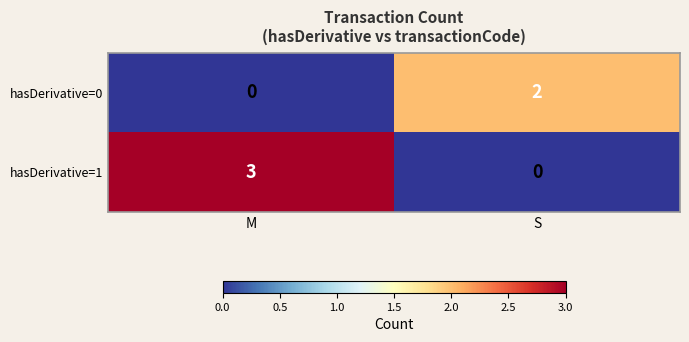

Rank the series by their maximum value, from highest to lowest.

hasDerivative=1, hasDerivative=0